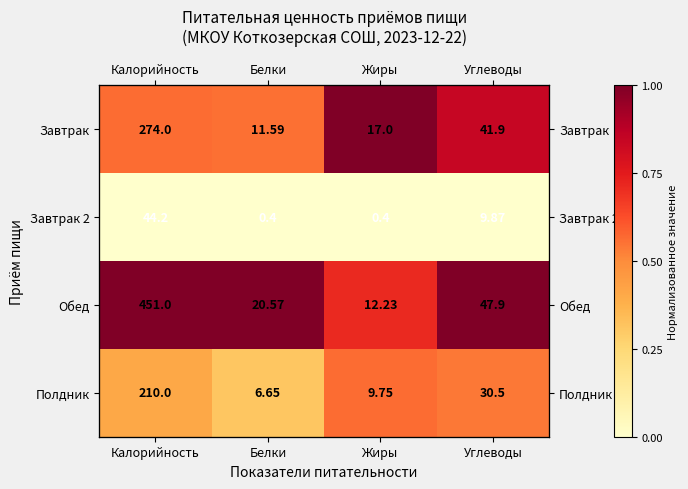

What is the average value of the Обед series?

0.9